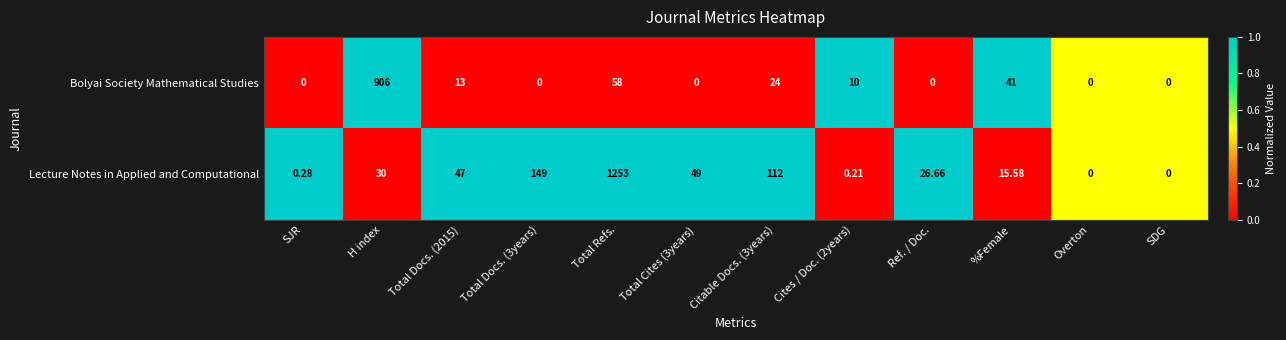

How many data points in Bolyai Society Mathematical Studies are less than 10?

6